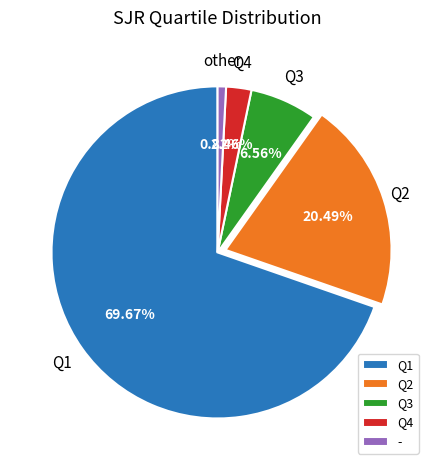

To the nearest percent, what portion does Q1 represent?

70%